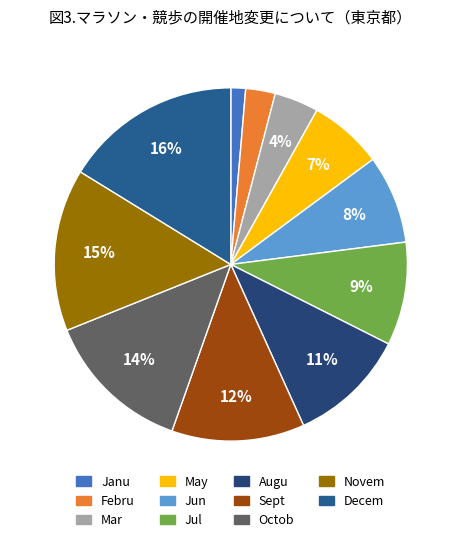

Is it true that Janu is 11% of the pie?

False